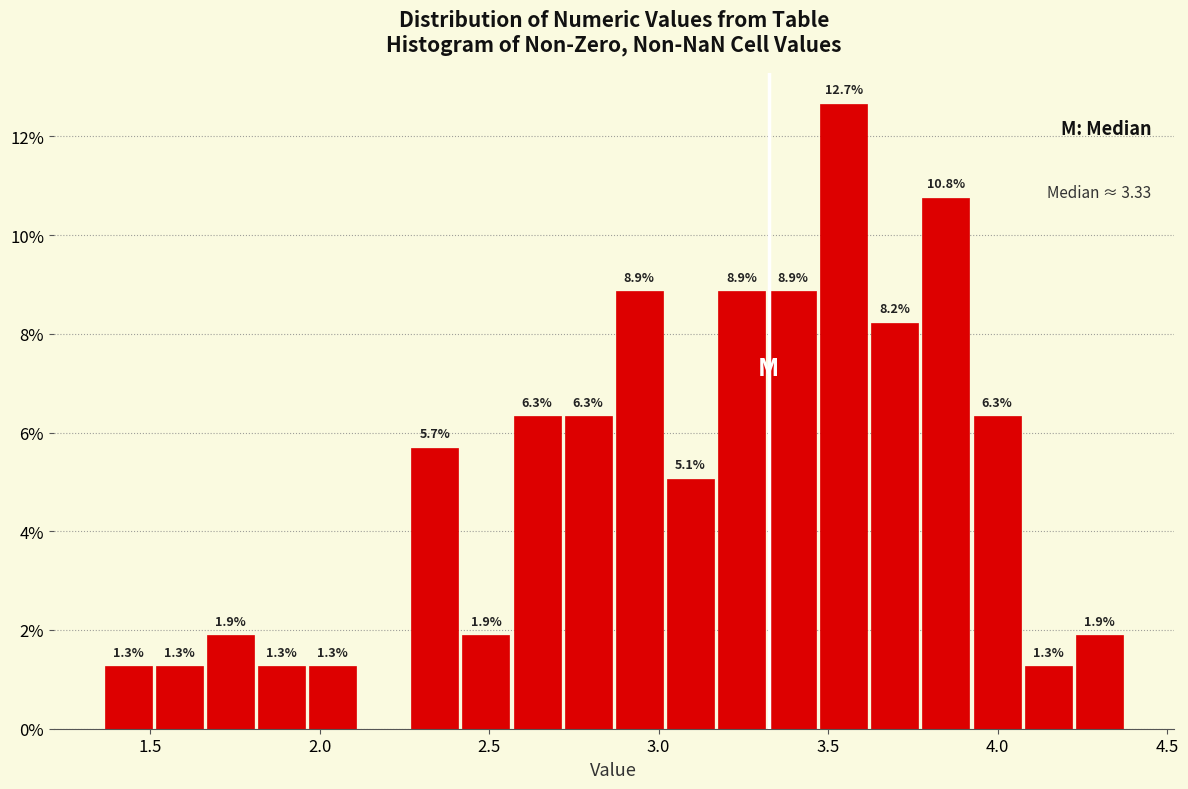

Read against the x-axis, roughly where is the centre of the tallest bar?

3.55